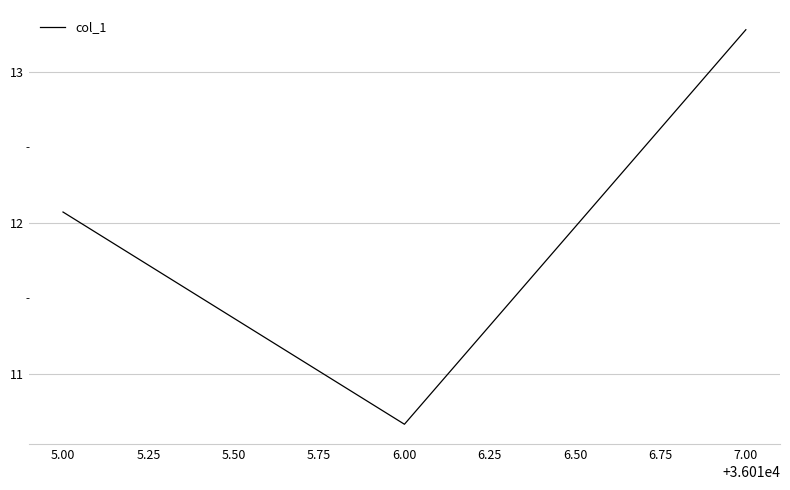

What position from the left is 7.00?

3